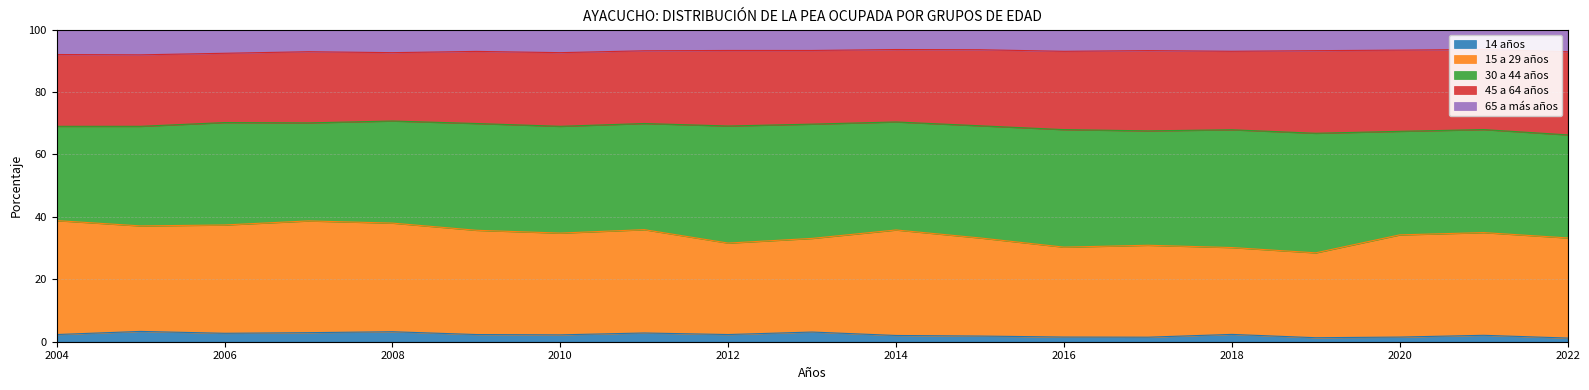

Read the 14 años value at 2013.

3.1